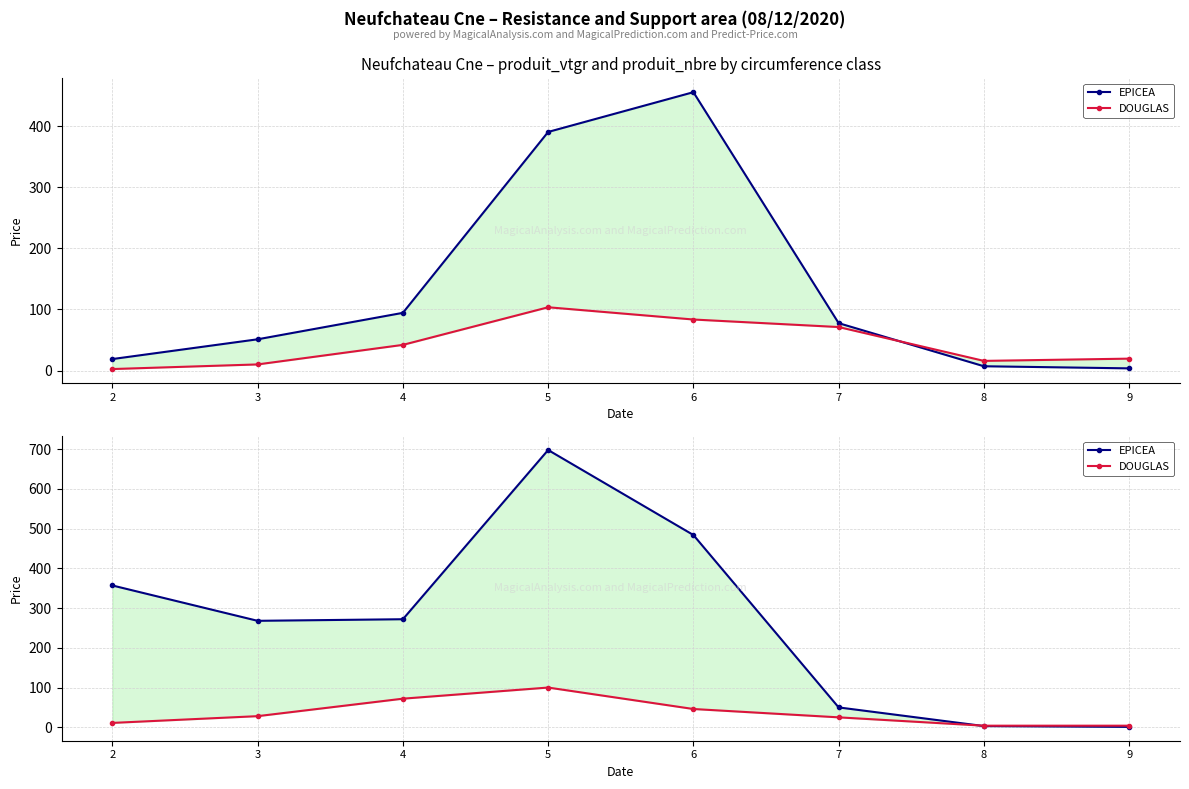

How many lines are shown in the chart?

2